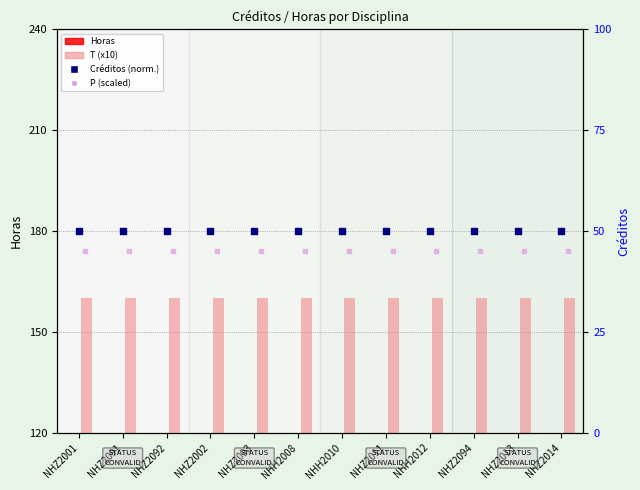

What is the total value across all series at NHH2008?

135